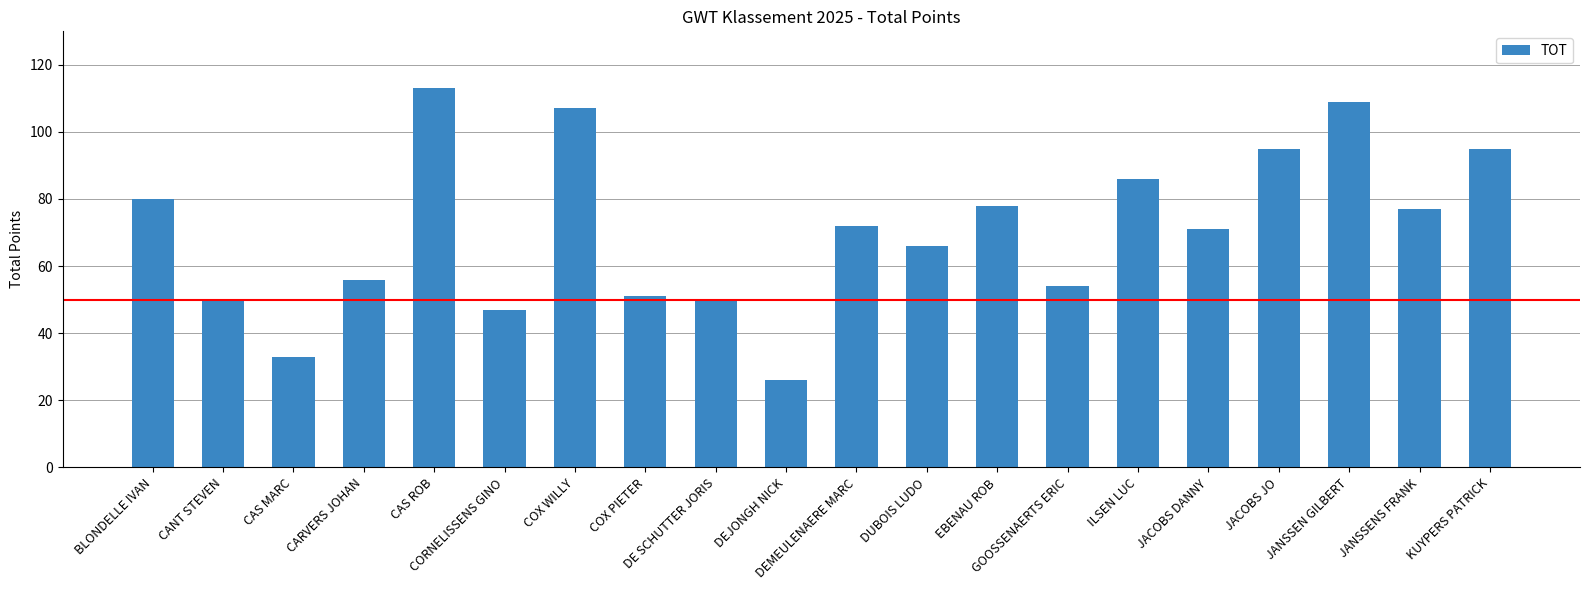

Reading left to right, extract all data points from this chart.

80	50	33	56	113	47	107	51	50	26	72	66	78	54	86	71	95	109	77	95